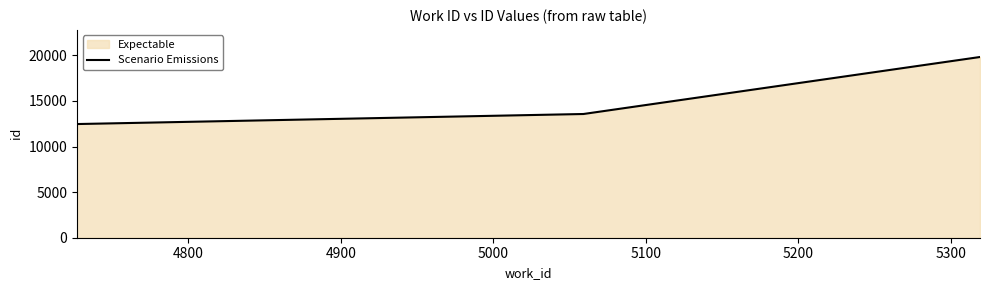

What is the sum of all values?

45863